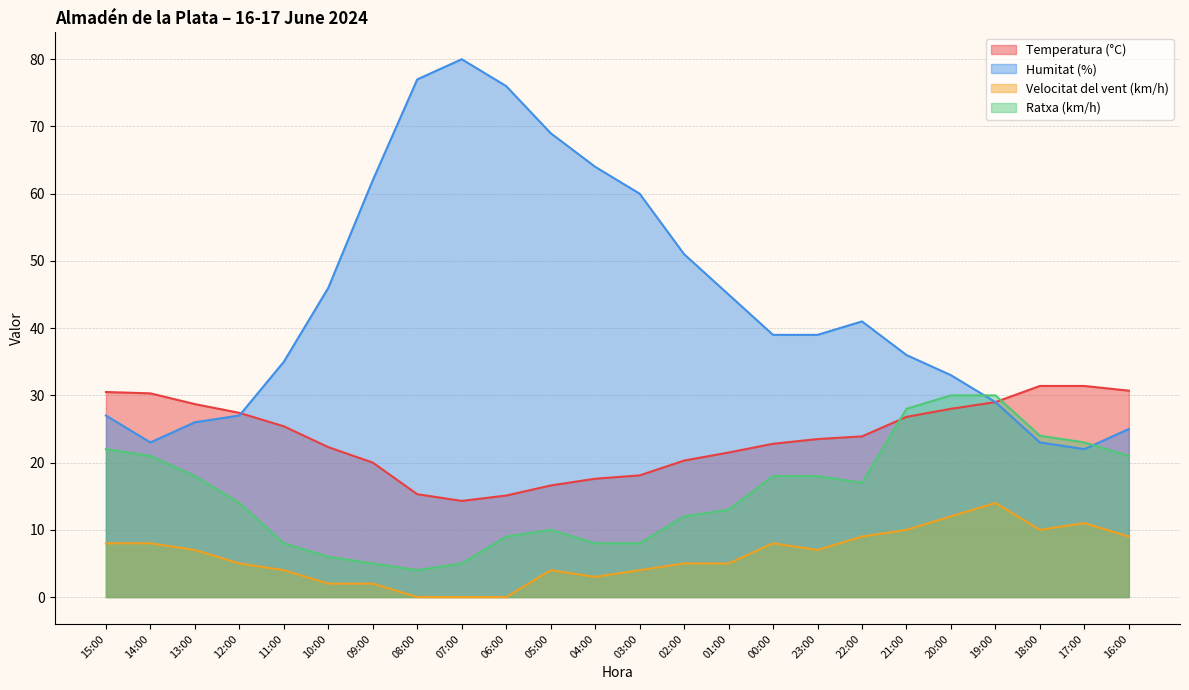

True or false: Velocitat del vent (km/h) has a value of 5.0 at 02:00.

True